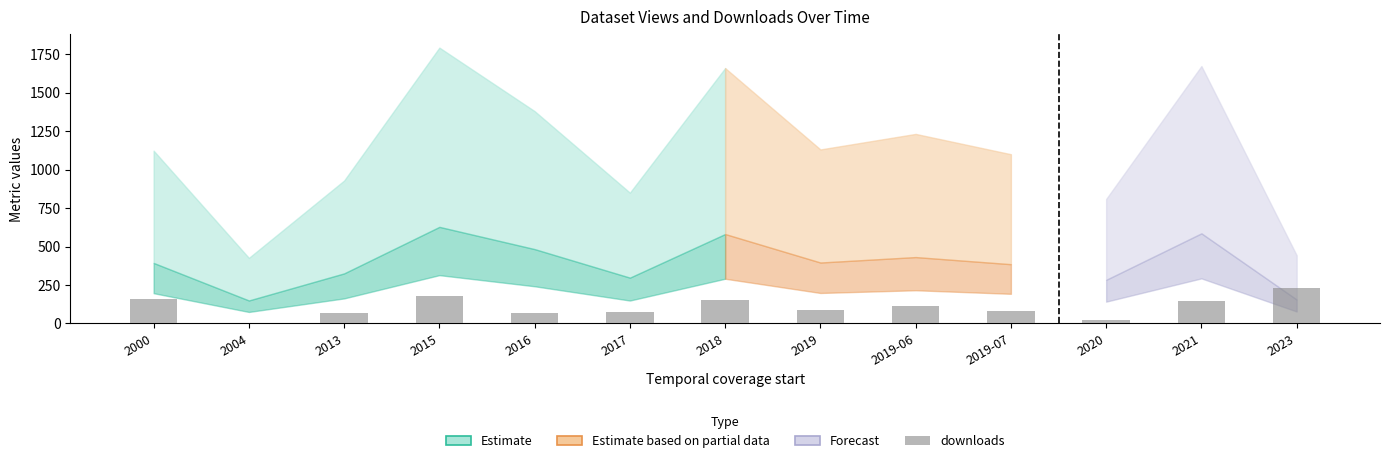

What is the sum of the values at 2013 and 2023?

297